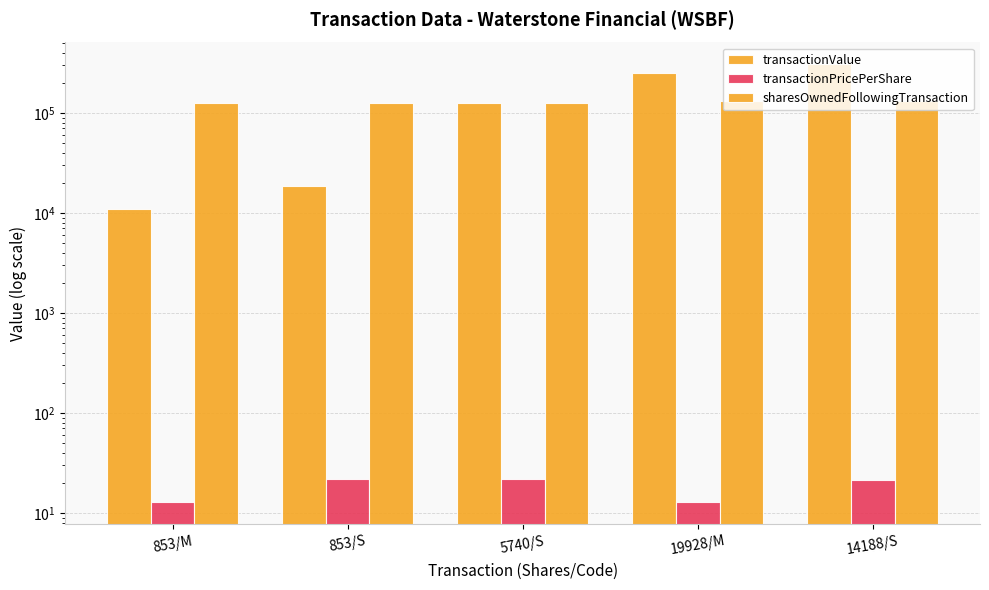

What is the average value of the sharesOwnedFollowingTransaction series?

127423.0